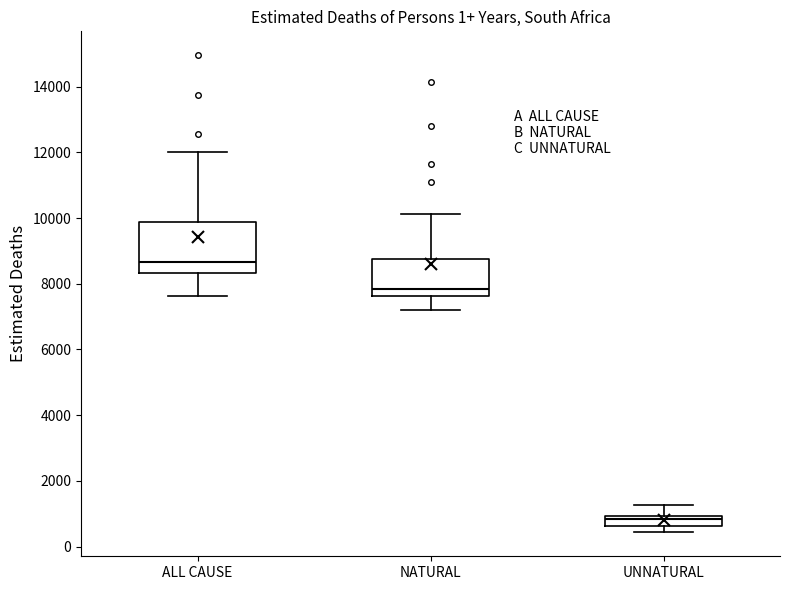

Which box's median line is the highest?

ALL CAUSE